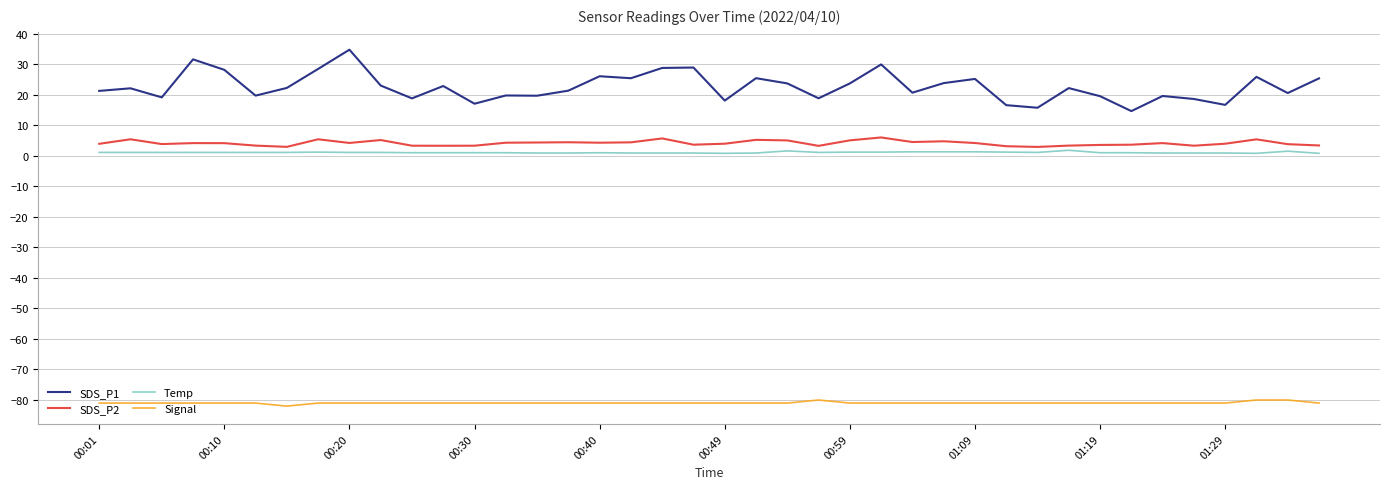

True or false: Temp and SDS_P1 cross at least once.

False